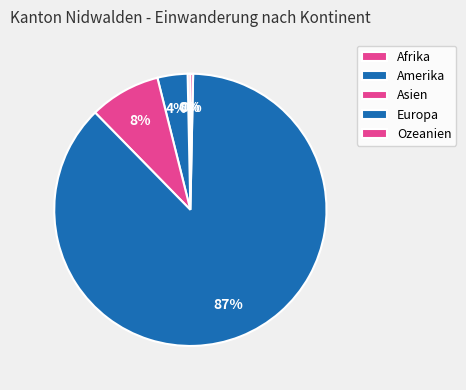

Count the number of slices in the pie.

5